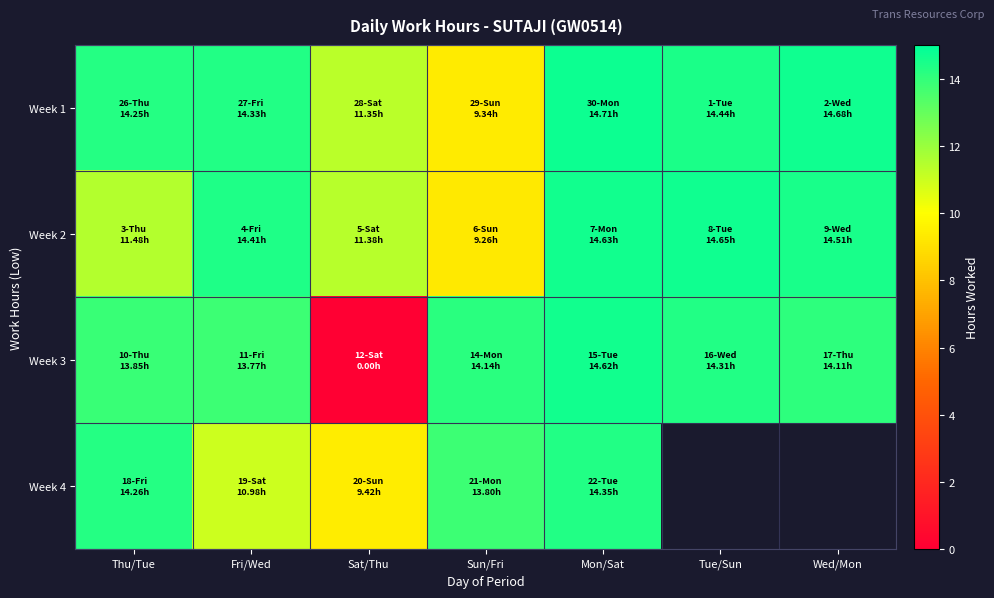

Between Sun/Fri and Sat/Thu, which is larger?

Sat/Thu